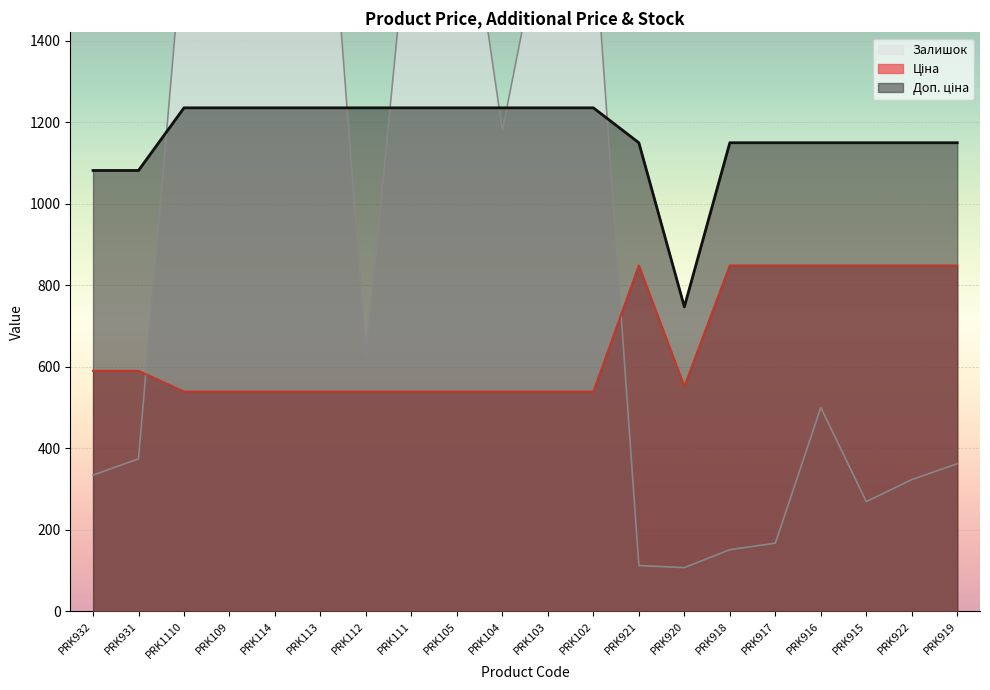

The Ціна series shows 821.2 at PRK920. True or false?

False